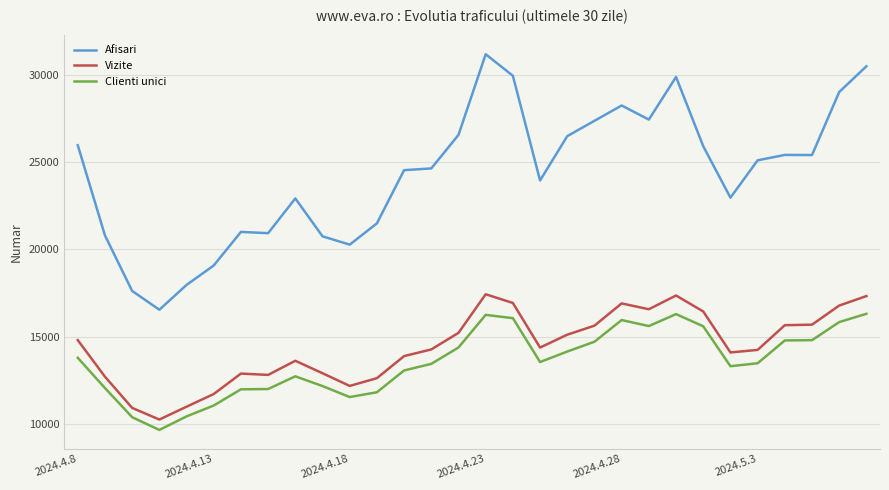

Which series has the largest total across all categories?

Afisari